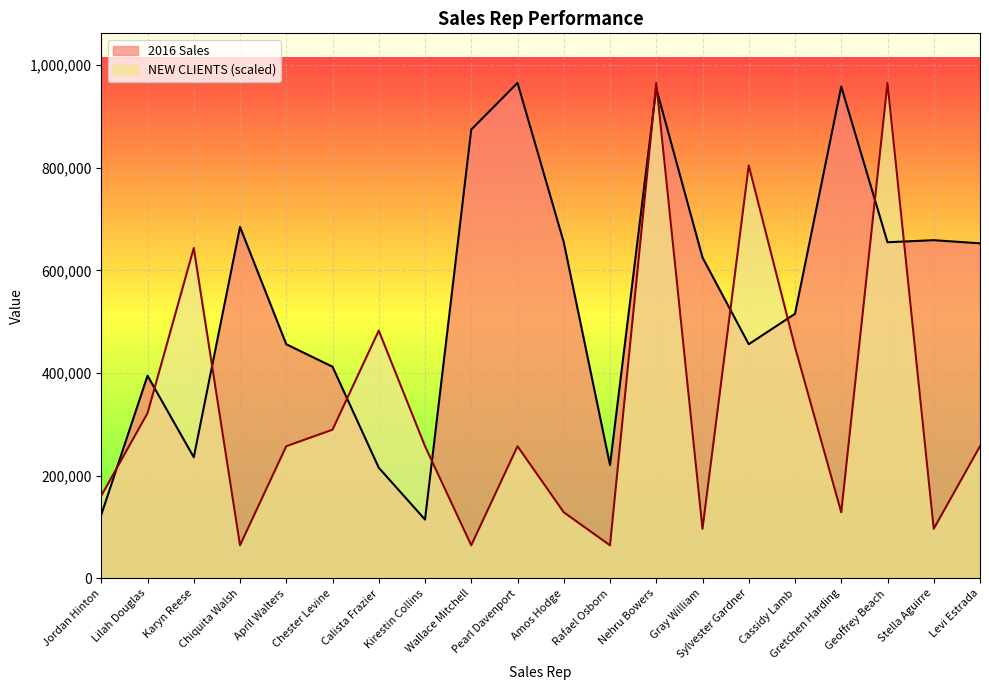

At which category is the sum across all series the highest?

Nehru Bowers